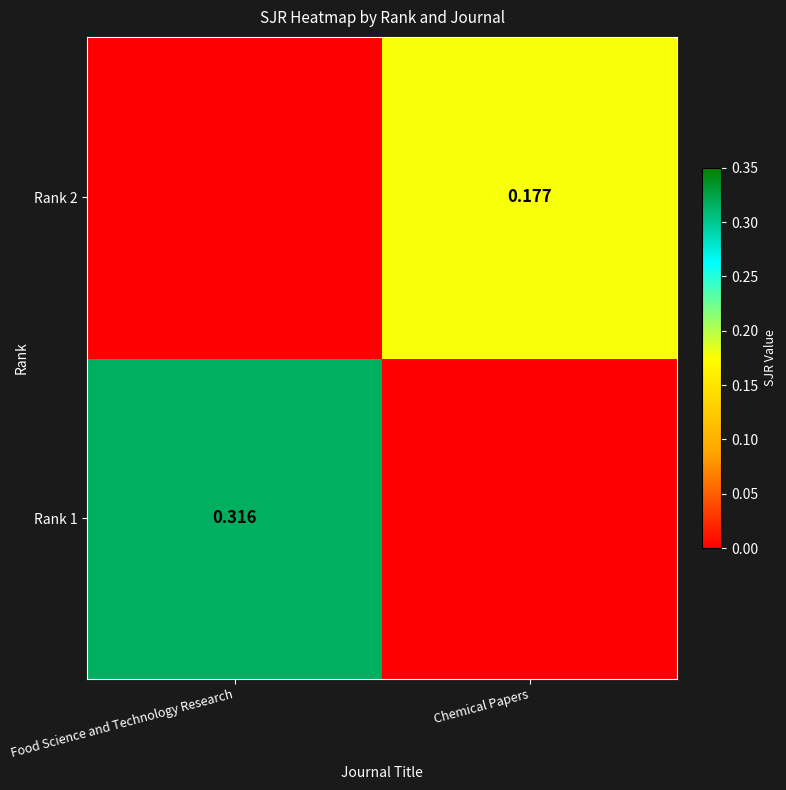

At how many categories does at least one series exceed 0?

2